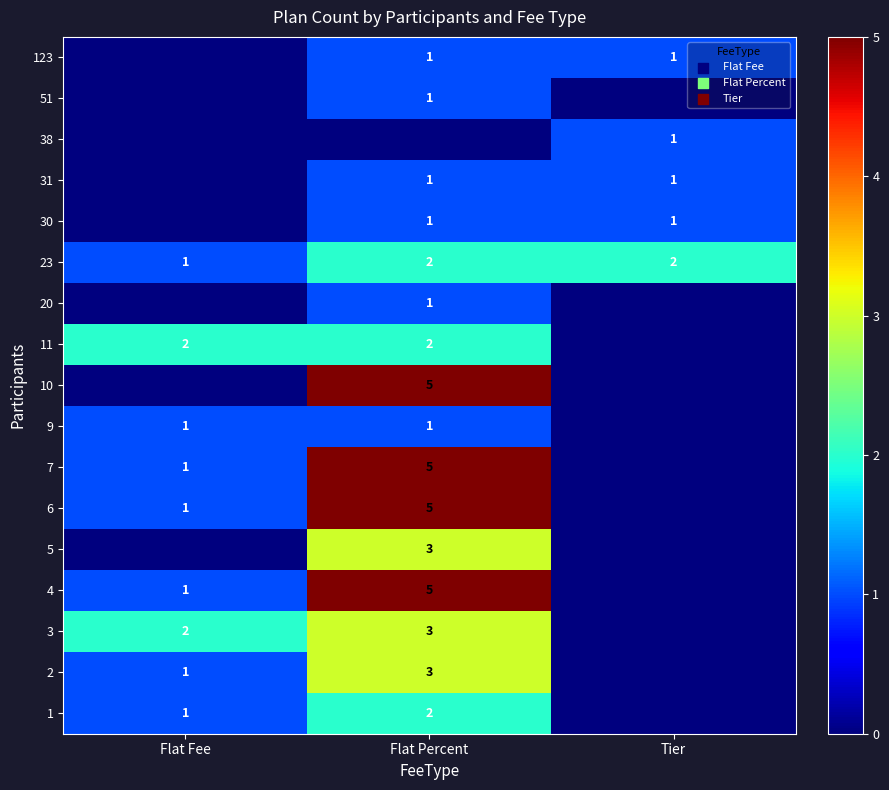

Between Flat Percent and Tier, which is larger?

Flat Percent